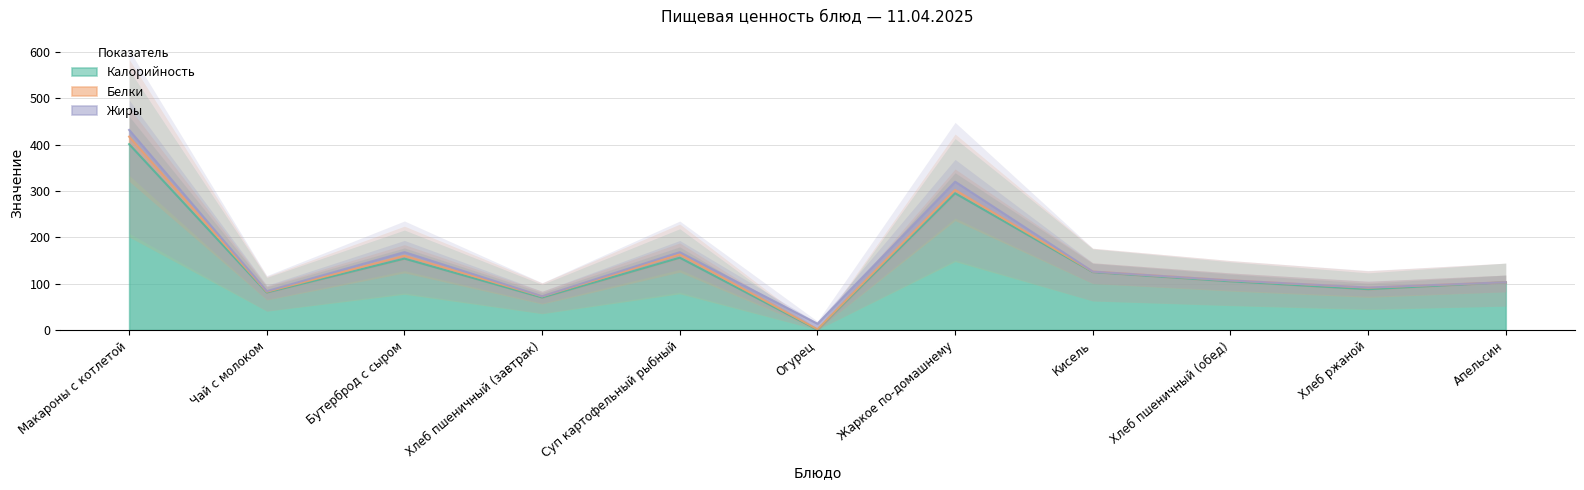

What is the total value across all series at Чай с молоком?

83.8